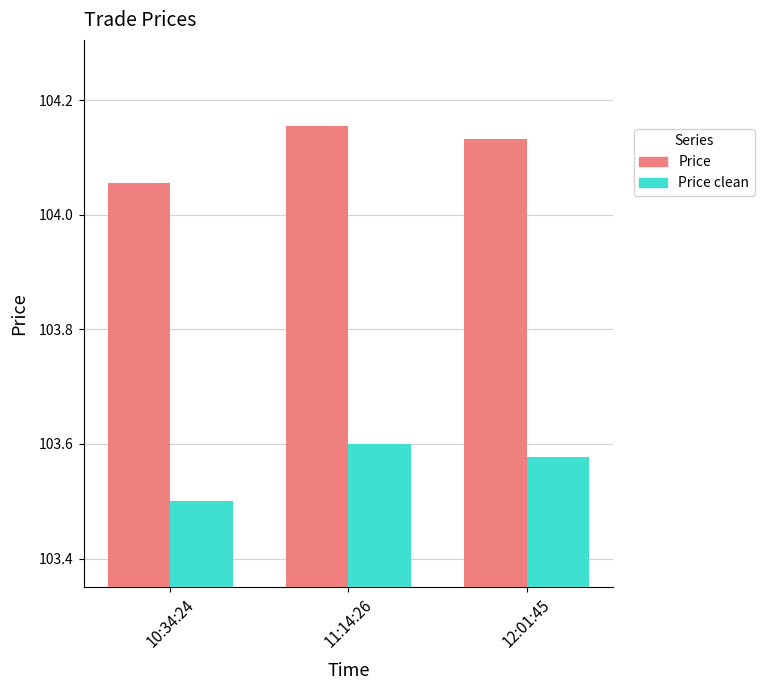

How many bars are there in each group?

2